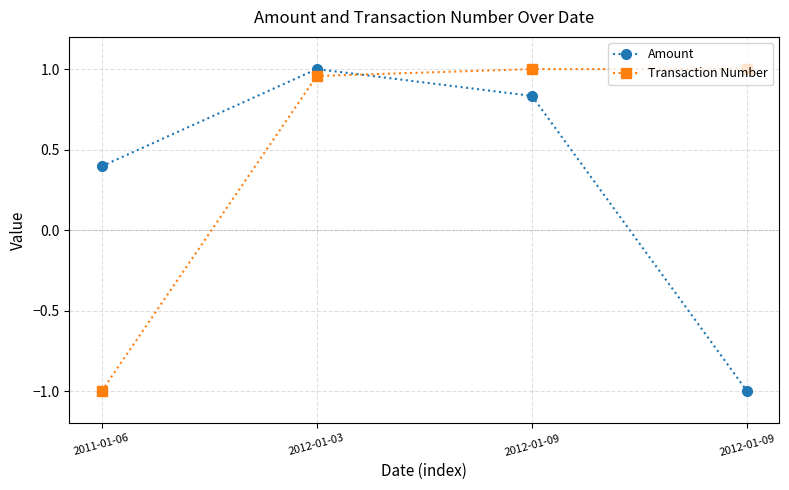

What is the sum of the Amount values at 2011-01-06 and 2012-01-09?

1.2